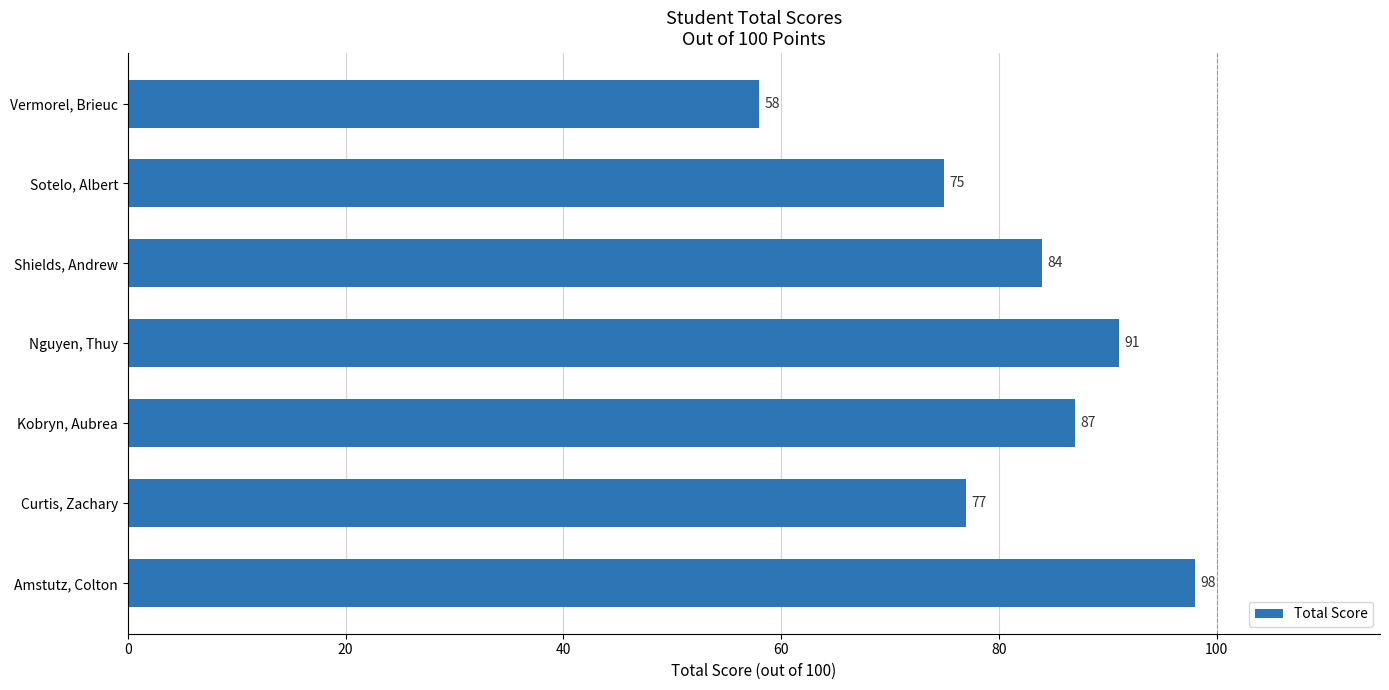

Are the bars grouped side by side (vs. stacked)?

No